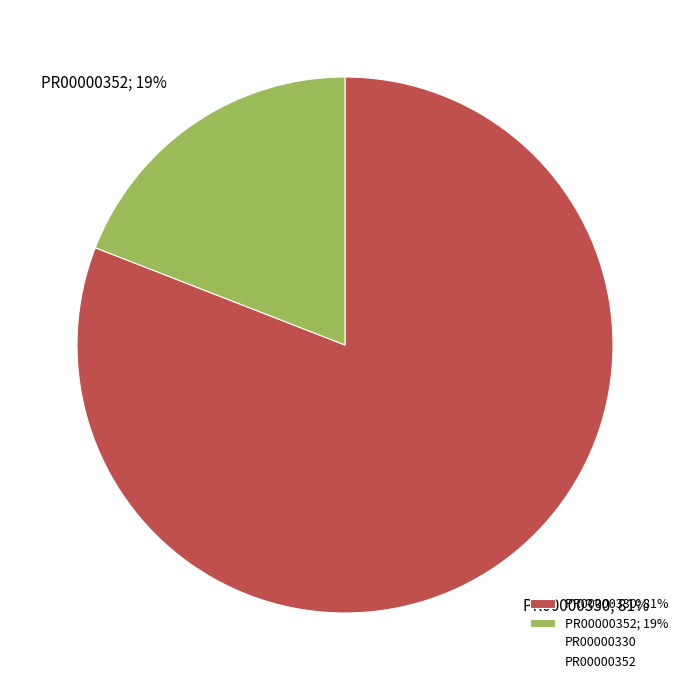

Is it true that PR00000352 is 10% of the pie?

False